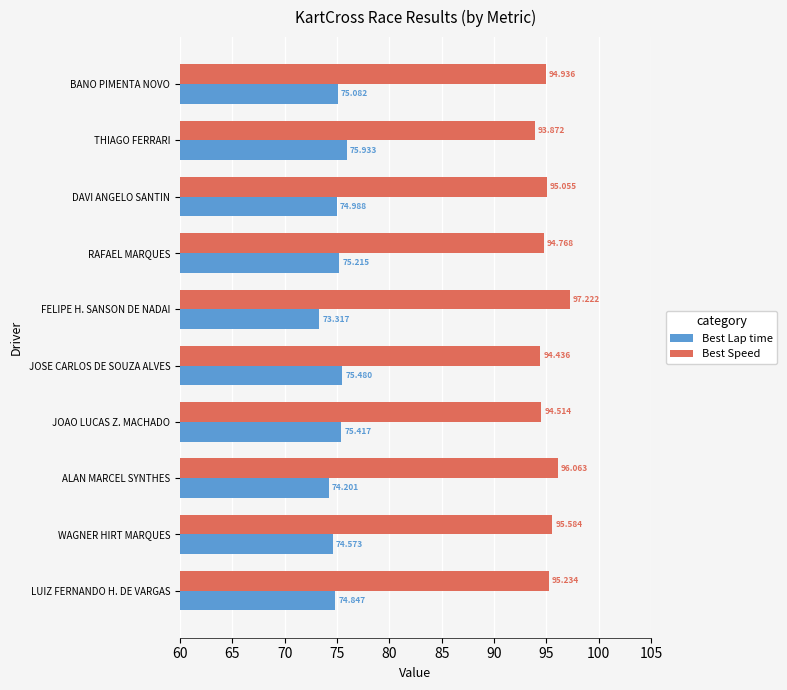

Which series has the largest total across all categories?

Best Speed